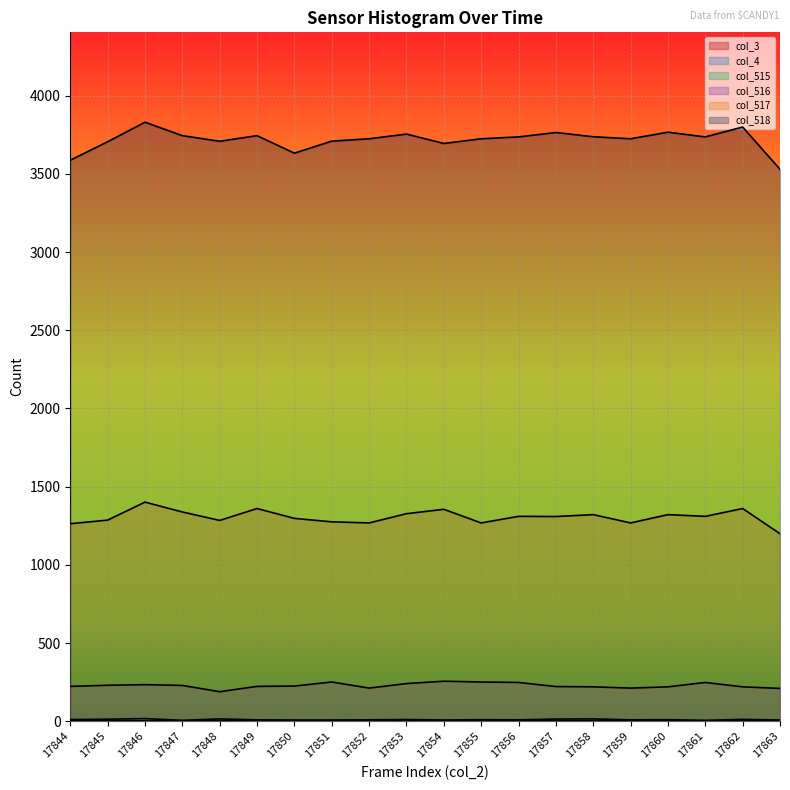

How many data points does each series have?

20